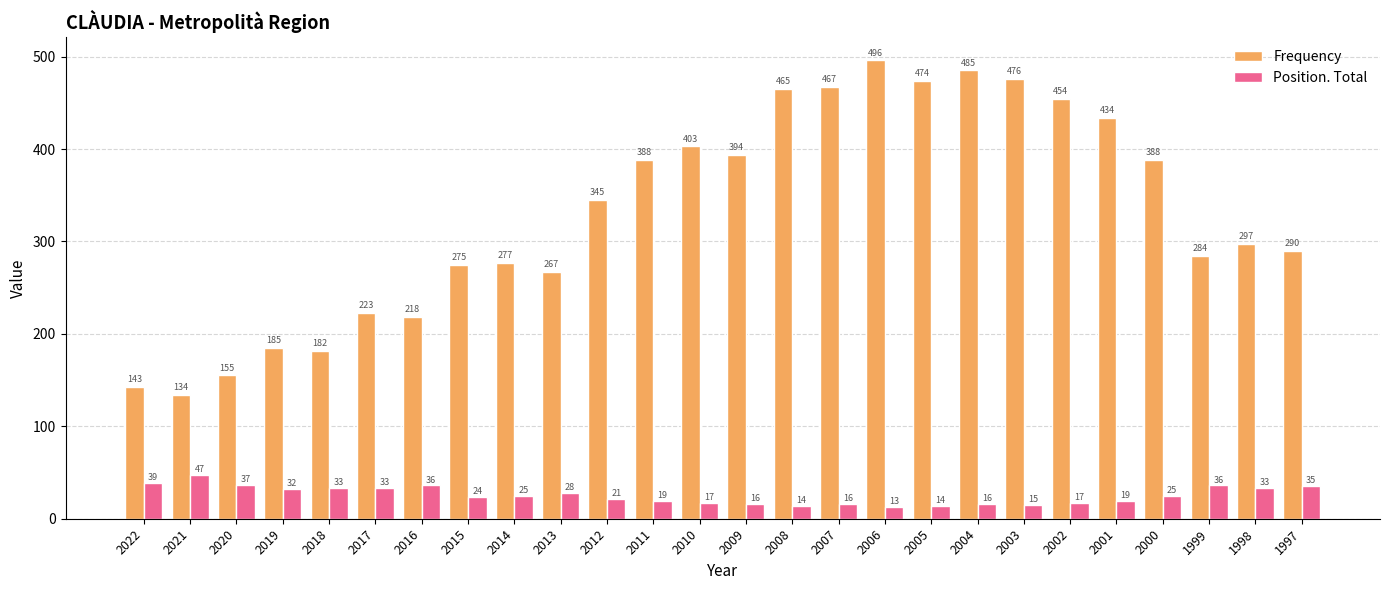

How many values in the Frequency series are below 345?

13